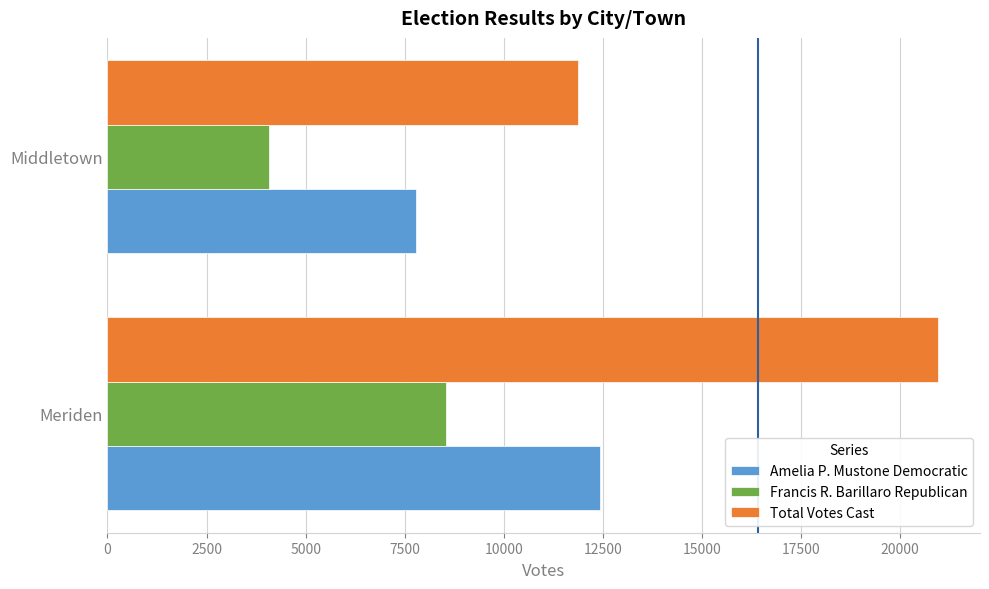

At Meriden, list the series in order from smallest to largest.

Francis R. Barillaro Republican, Amelia P. Mustone Democratic, Total Votes Cast